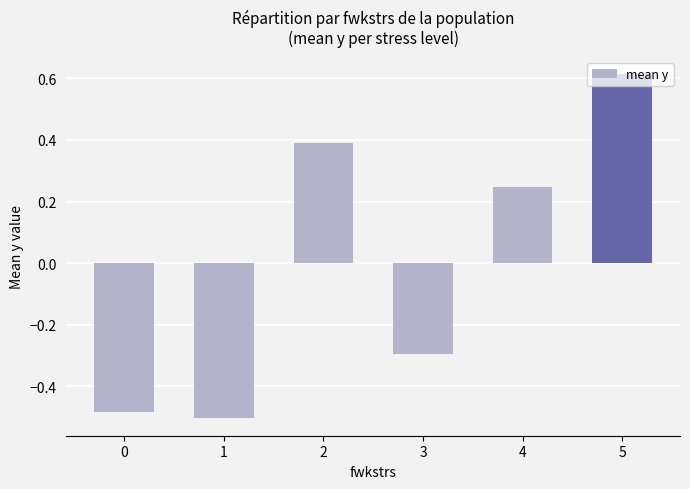

What is the value of the 3rd bar from the left?

0.4